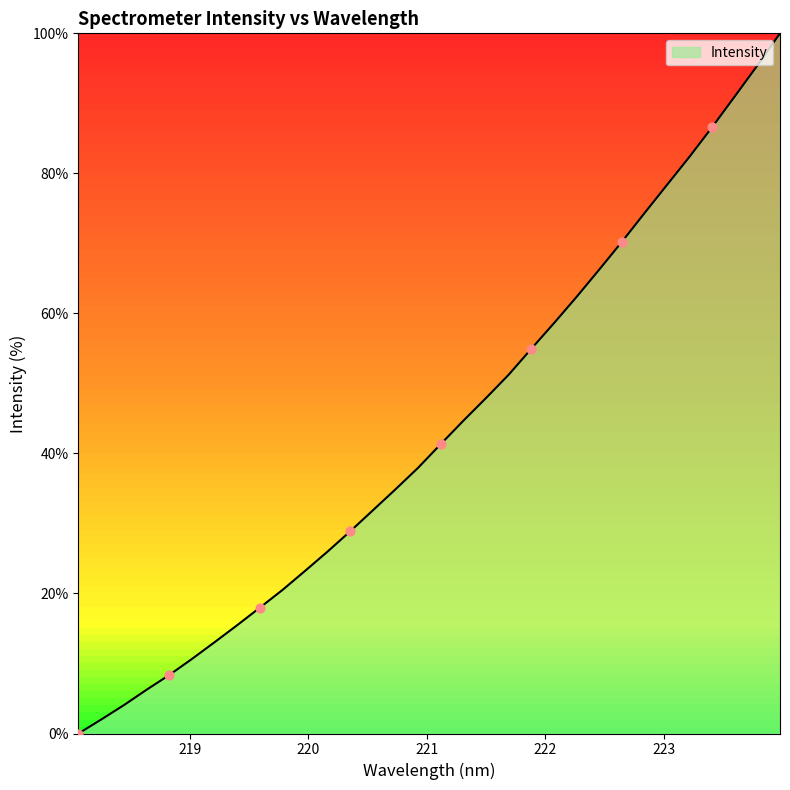

What is the maximum value shown in the chart?

100.0